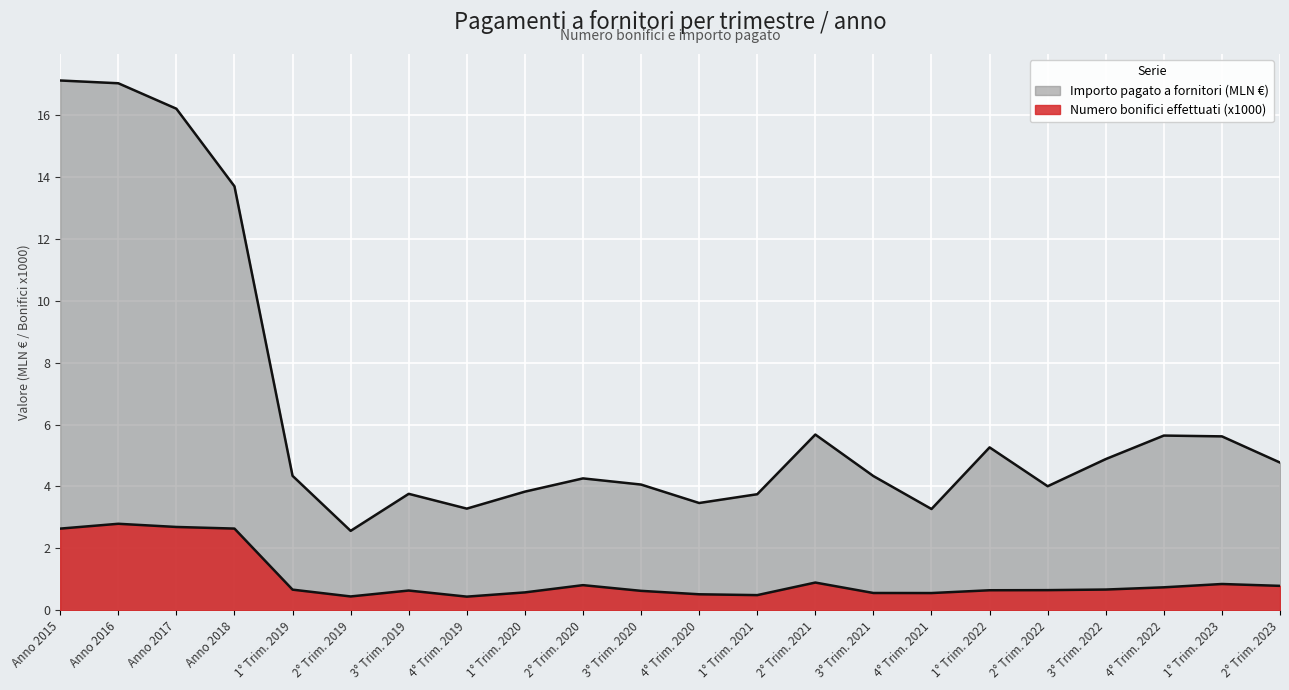

Which category has the highest value in the Numero bonifici effettuati series?

Anno 2016